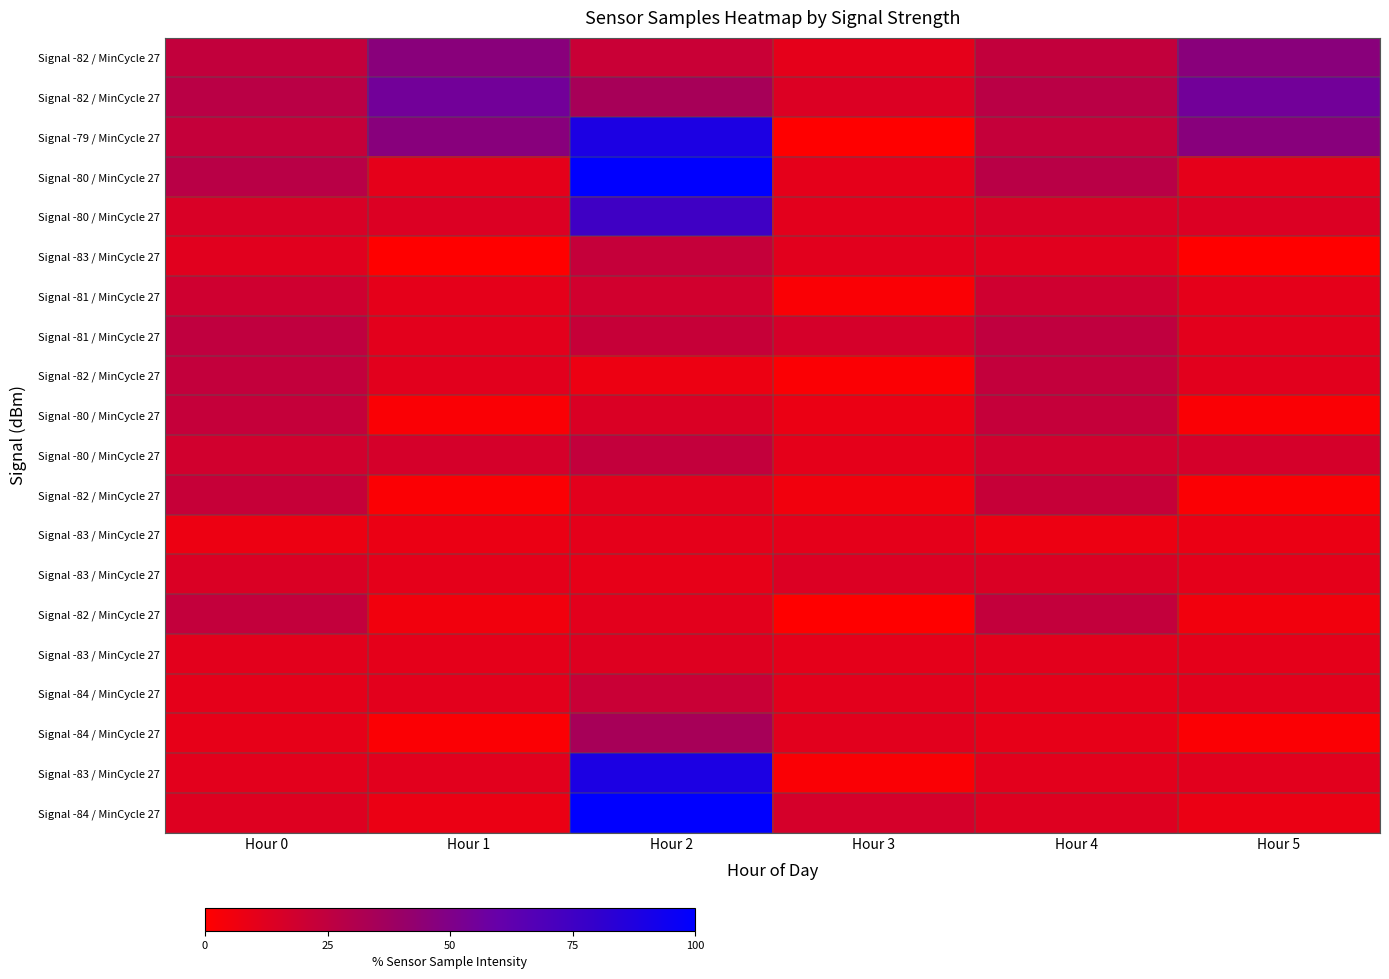

At which category is the sum across all series the highest?

Hour 2